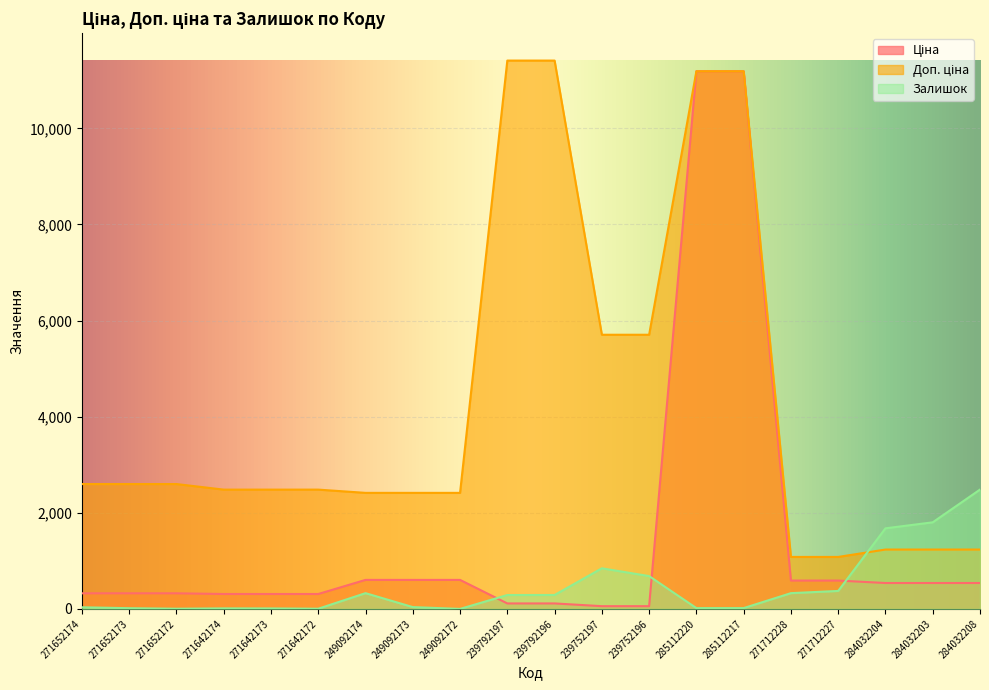

Reading left to right, list all the values displayed in this chart.

Ціна: 271652174=324.8	271652173=324.8	271652172=324.8	271642174=310.3	271642173=310.3	271642172=310.3	249092174=603.7	249092173=603.7	249092172=603.7	239792197=114.1	239792196=114.1	239752197=57.0	239752196=57.0	285112220=11188.2	285112217=11188.2	271712228=589.9	271712227=589.9	284032204=539.0	284032203=539.0	284032208=539.0
Доп. ціна: 271652174=2598.3	271652173=2598.3	271652172=2598.3	271642174=2482.4	271642173=2482.4	271642172=2482.4	249092174=2414.8	249092173=2414.8	249092172=2414.8	239792197=11410.0	239792196=11410.0	239752197=5705.0	239752196=5705.0	285112220=11188.2	285112217=11188.2	271712228=1081.7	271712227=1081.7	284032204=1235.4	284032203=1235.4	284032208=1235.4
Залишок: 271652174=34.0	271652173=15.0	271652172=4.0	271642174=11.0	271642173=10.0	271642172=4.0	249092174=328.0	249092173=38.0	249092172=0.0	239792197=289.0	239792196=290.0	239752197=845.0	239752196=683.0	285112220=17.0	285112217=17.0	271712228=328.0	271712227=374.0	284032204=1677.0	284032203=1802.0	284032208=2483.0